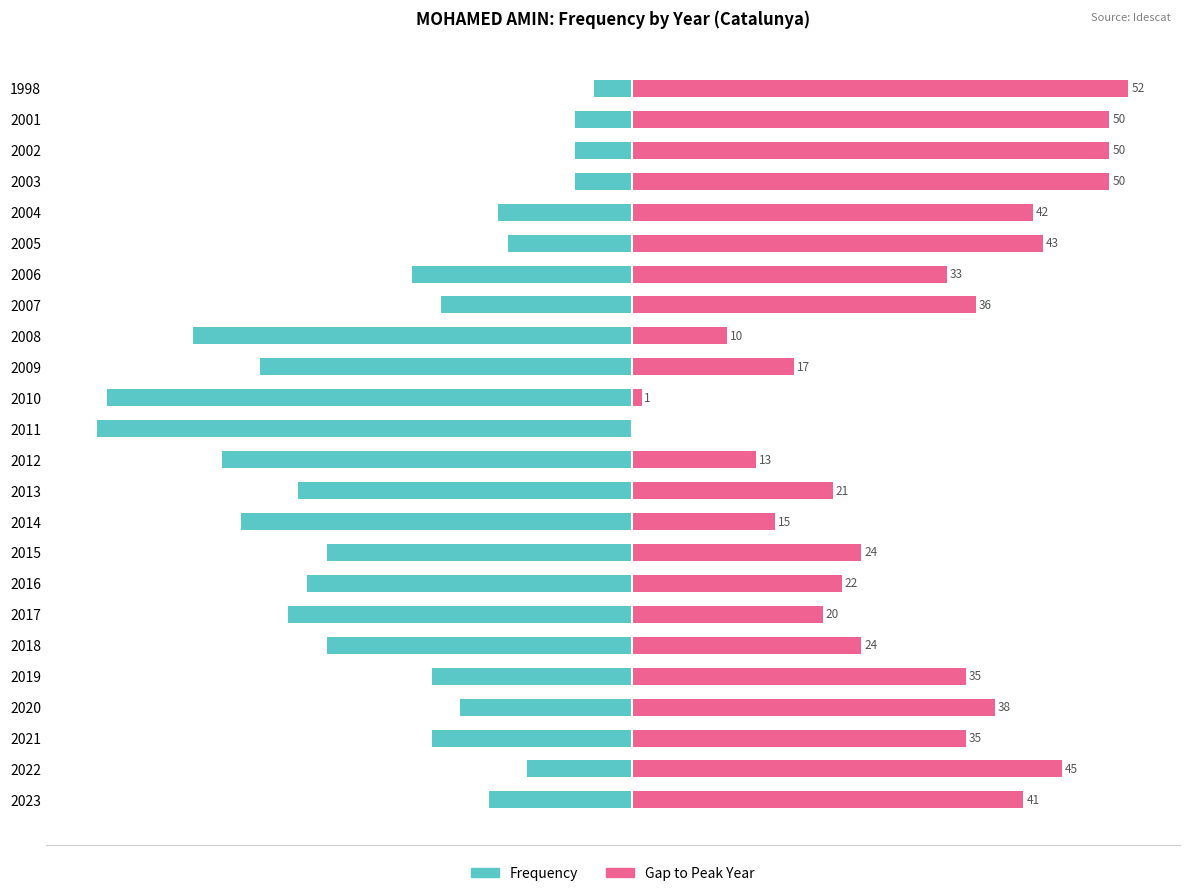

How many categories are shown in the chart?

24